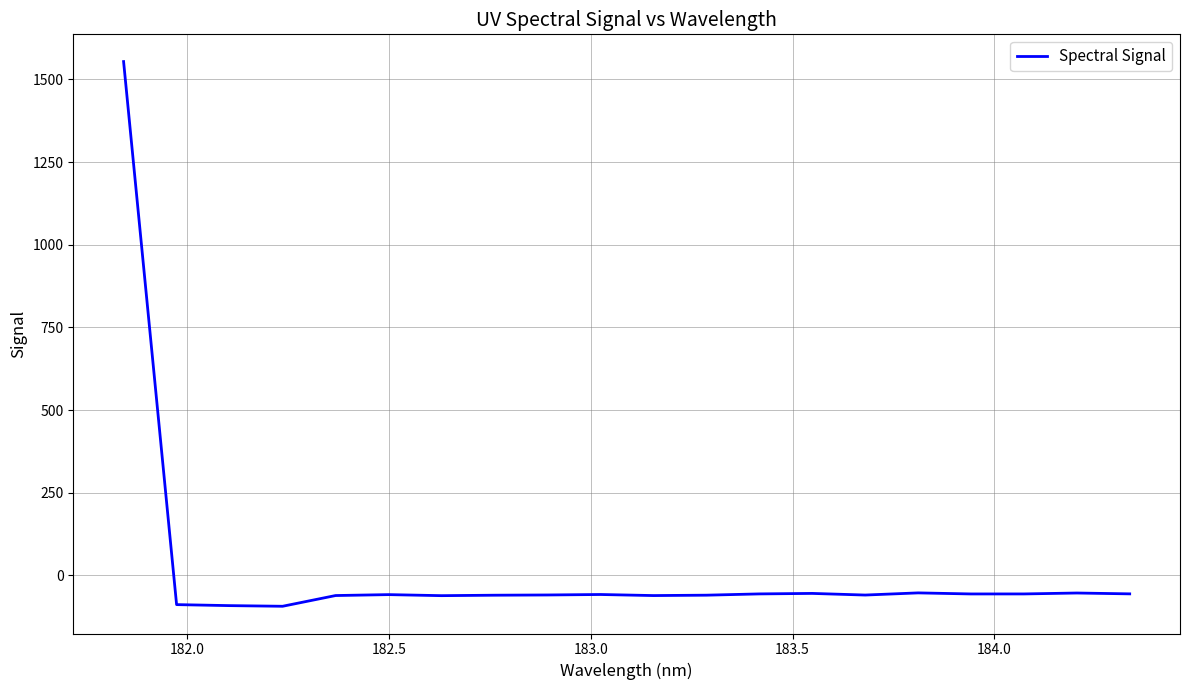

What is the minimum value shown in the chart?

-93.3